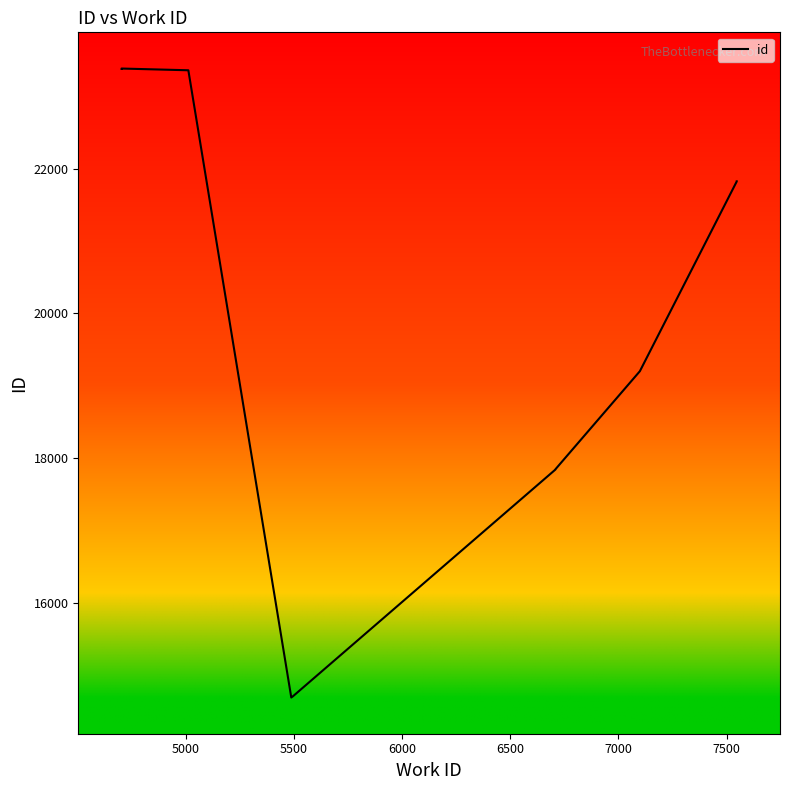

What is the difference between the values at 5000 and 7000?

5537